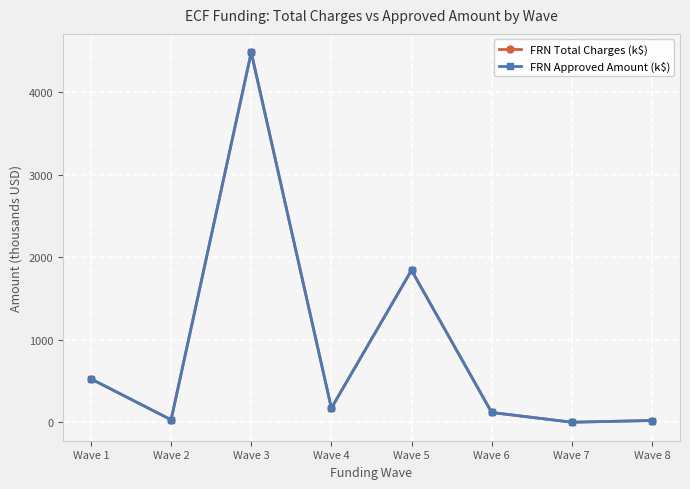

What is the maximum value for FRN Total Charges (k$)?

4483.0